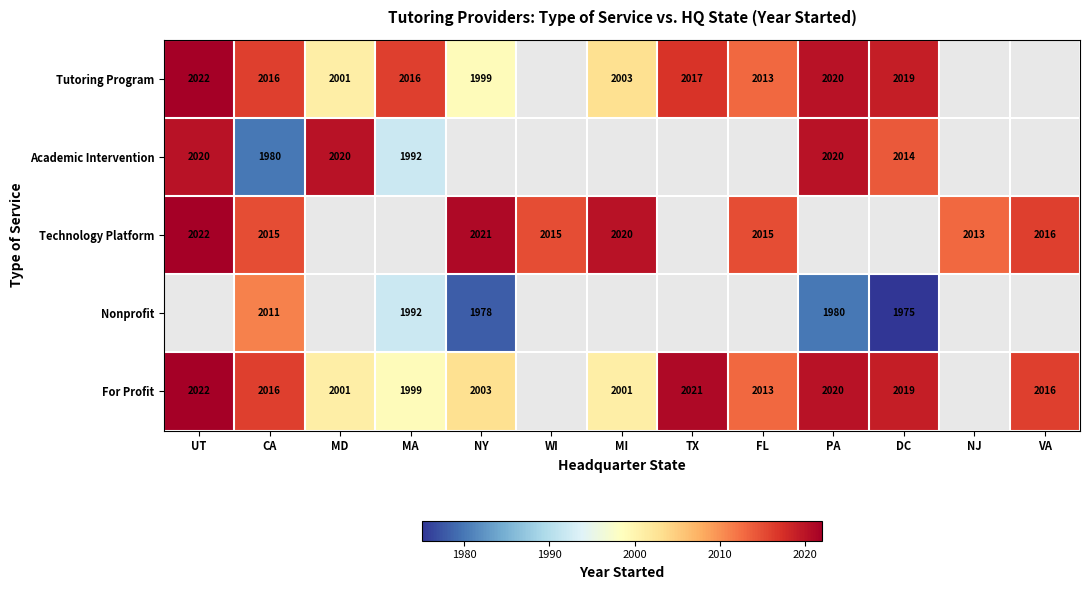

Is the value of For Profit at NY greater than the value of Technology Platform at NY?

No